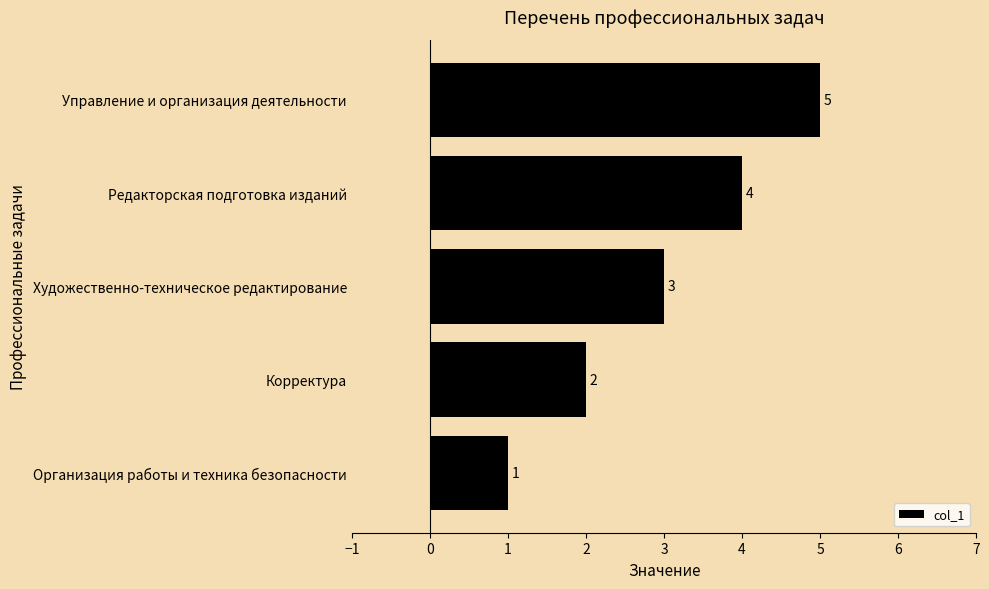

How many values are between 2 and 4?

3